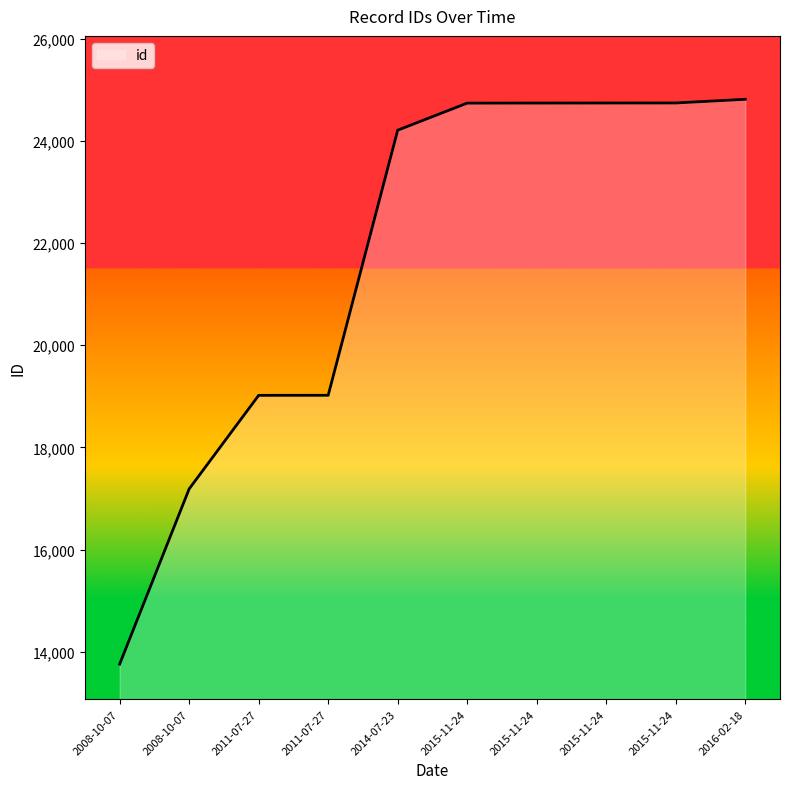

At which category does the chart reach its peak across all series?

2016-02-18